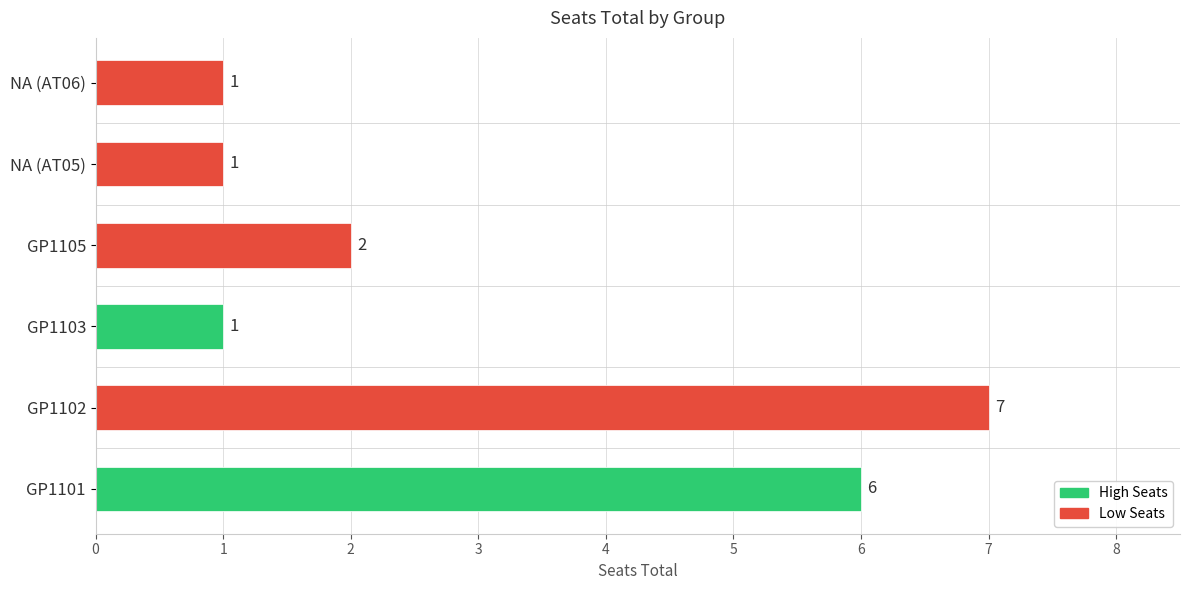

How many bars are there in total?

6